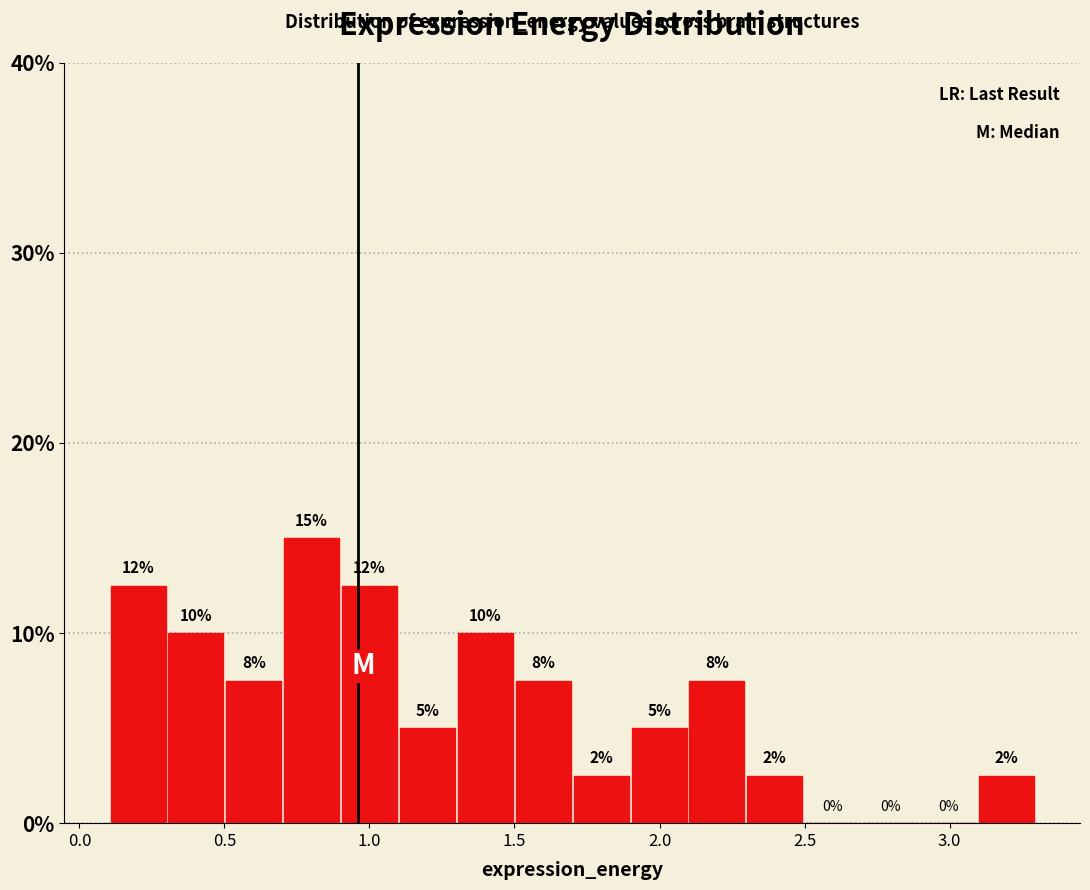

Around what value on the x-axis is the tallest bar? Give the approximate position of its centre, as read against the axis.

0.80